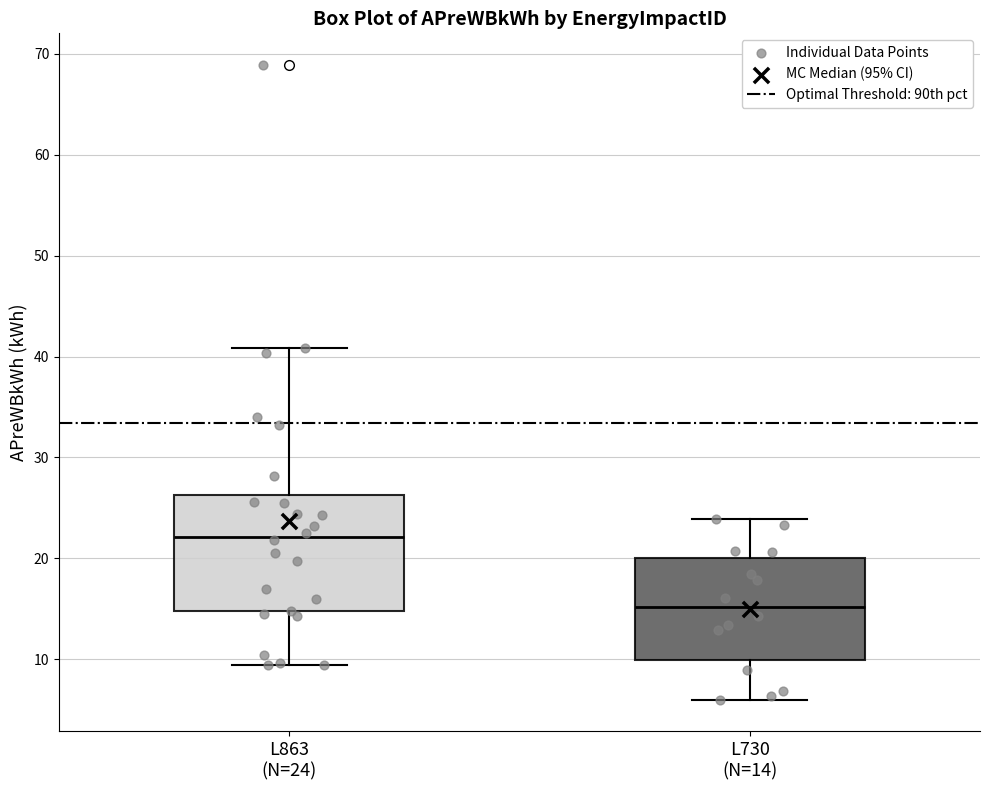

Which box has the lowest median line?

L730 (N=14)